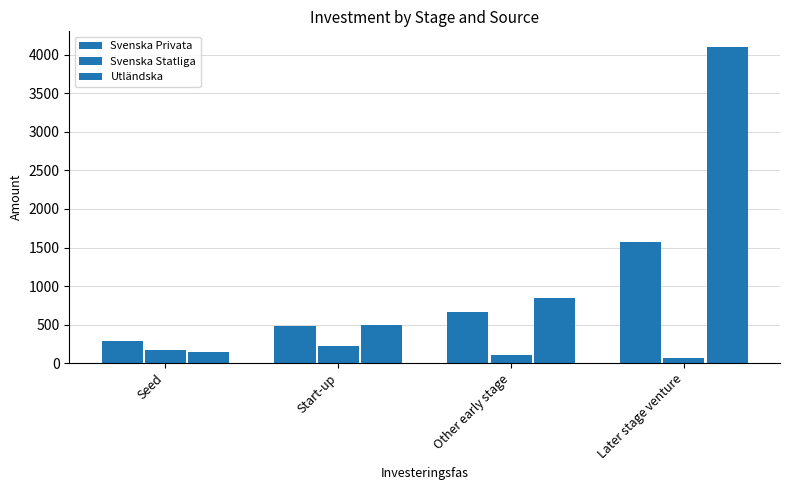

Are the bars horizontal?

No